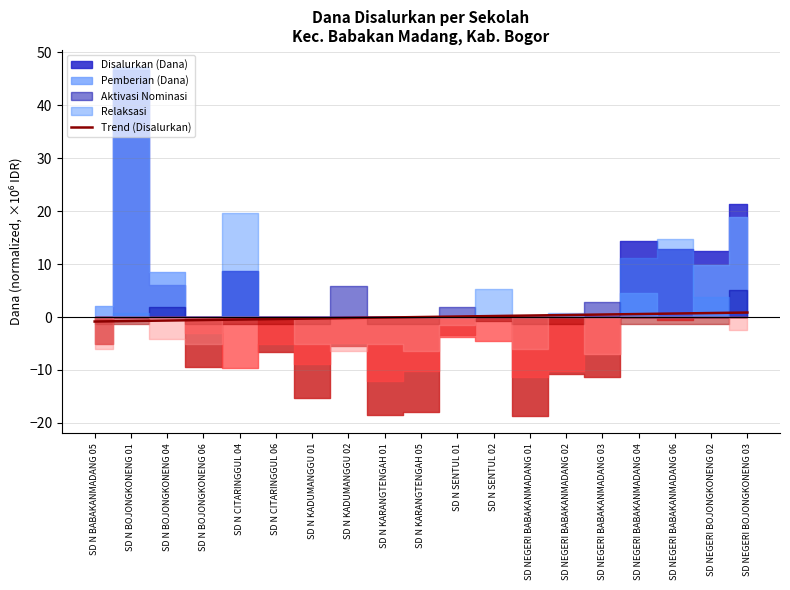

Between SD N KARANGTENGAH 01 and SD N BOJONGKONENG 01, which is larger?

SD N KARANGTENGAH 01